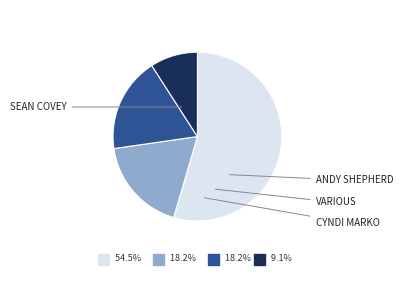

Is there a majority slice in this chart?

Yes